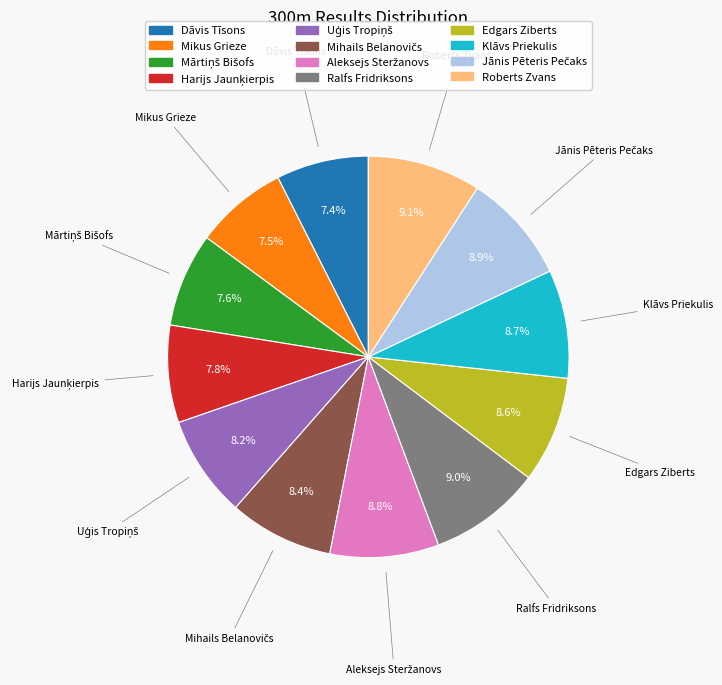

Is there a majority slice in this chart?

No